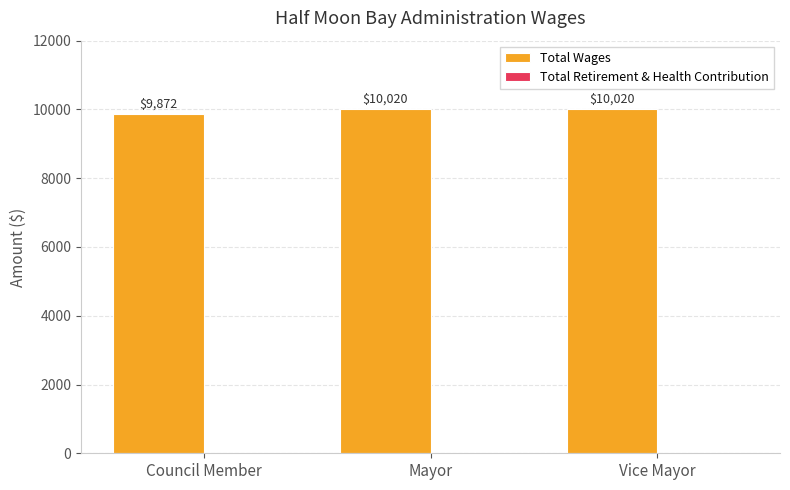

What is the sum of the values at Mayor and Vice Mayor?

20040.0